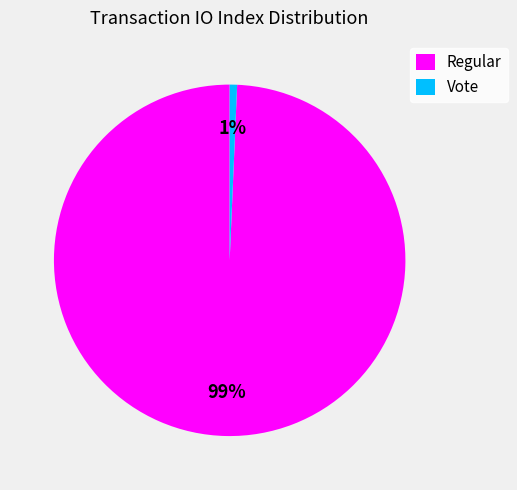

What is the majority slice?

Regular